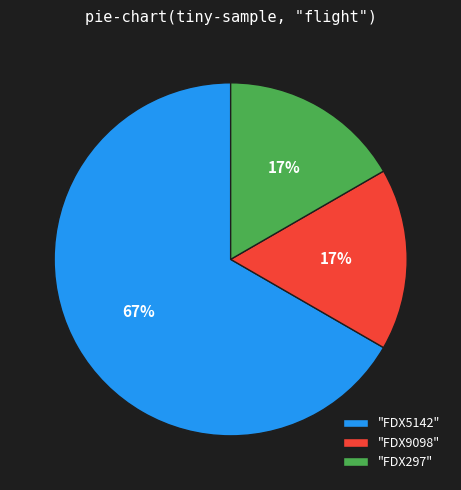

Between "FDX297" and "FDX5142", which is larger?

"FDX5142"